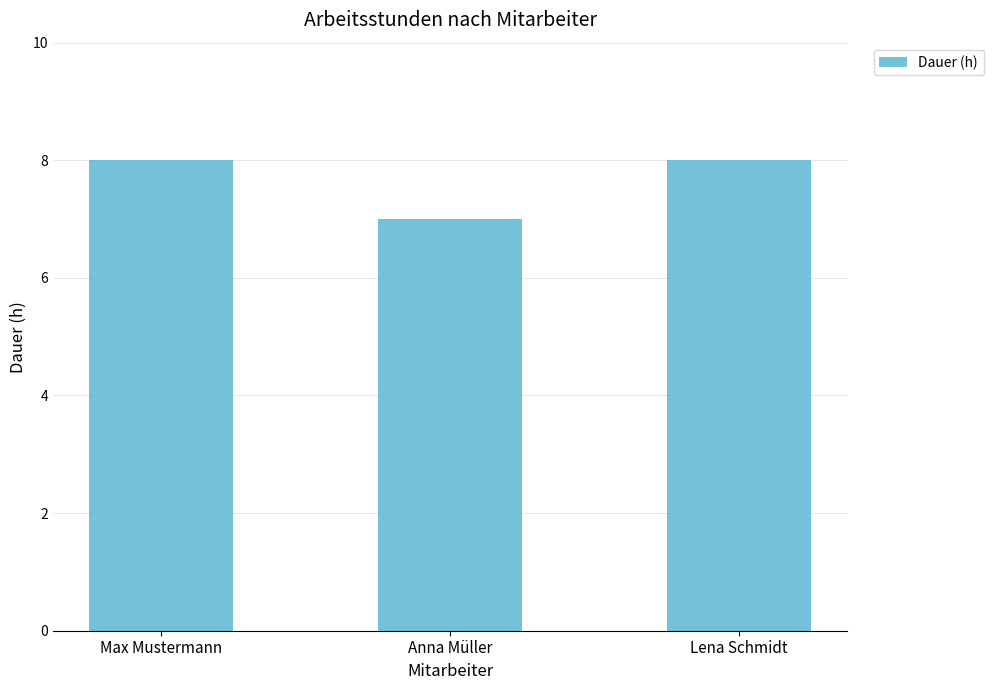

What is the average value?

8